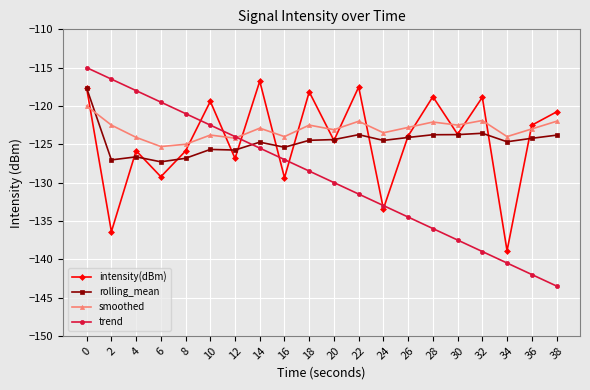

What is the spread (max minus min) of values at 10?

6.3